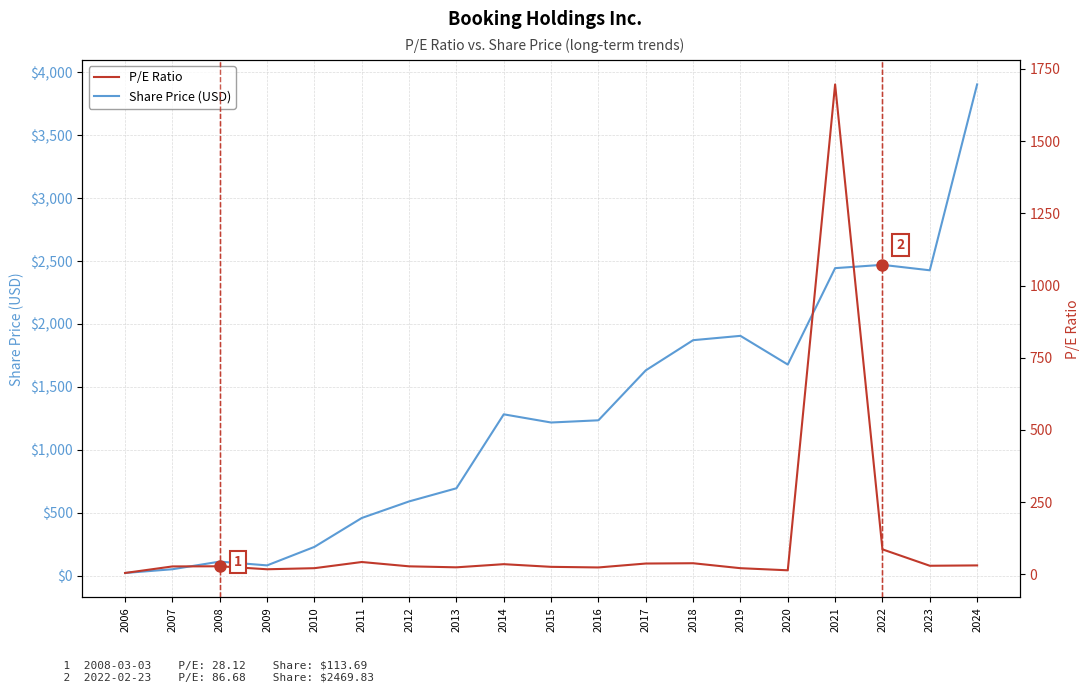

What is the minimum value shown in the chart?

4.9